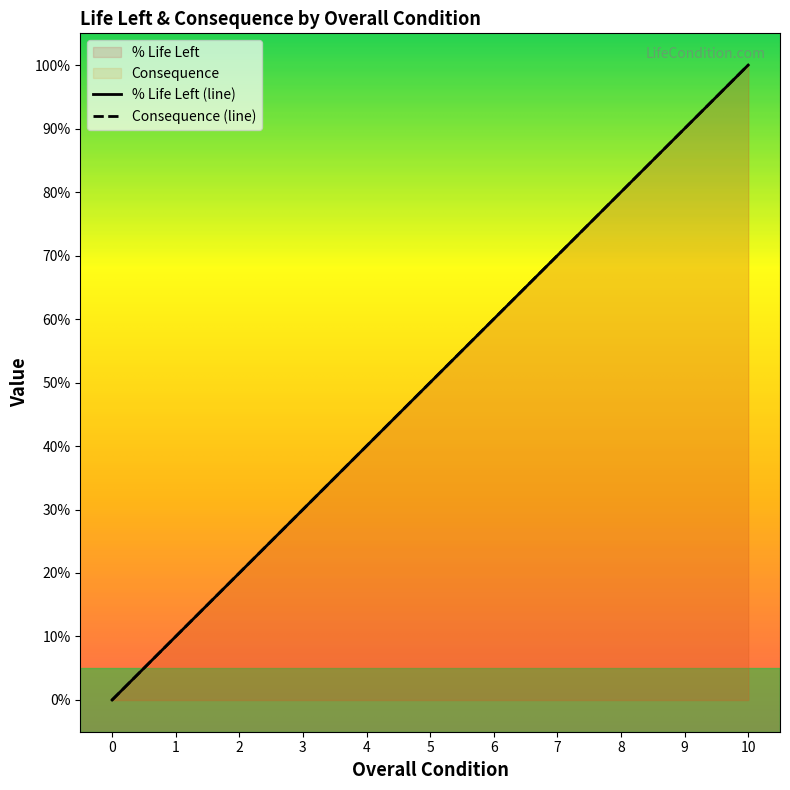

The value of Consequence at 0 is -57. True or false?

False